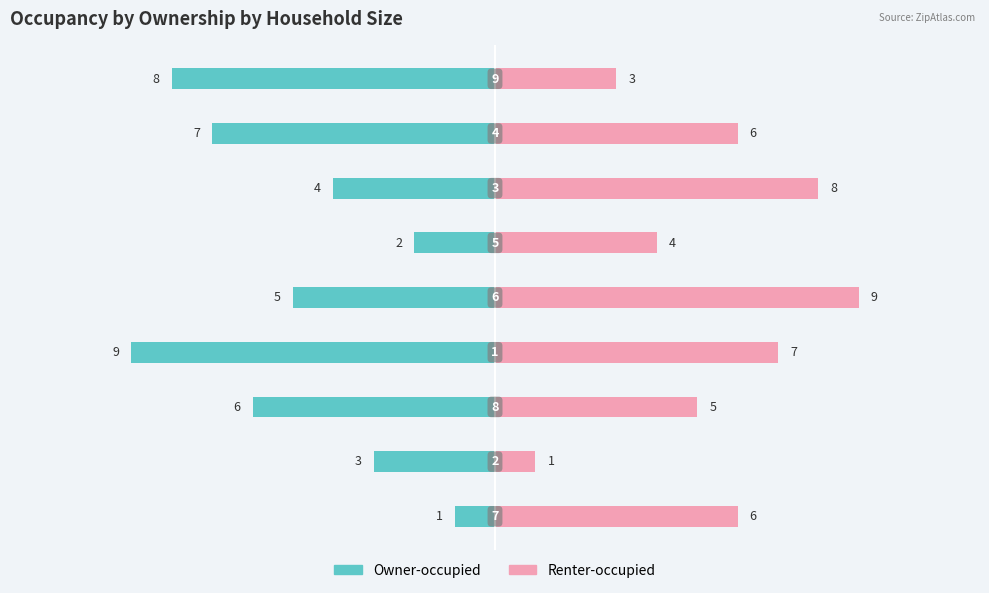

How many bars are there in total?

18